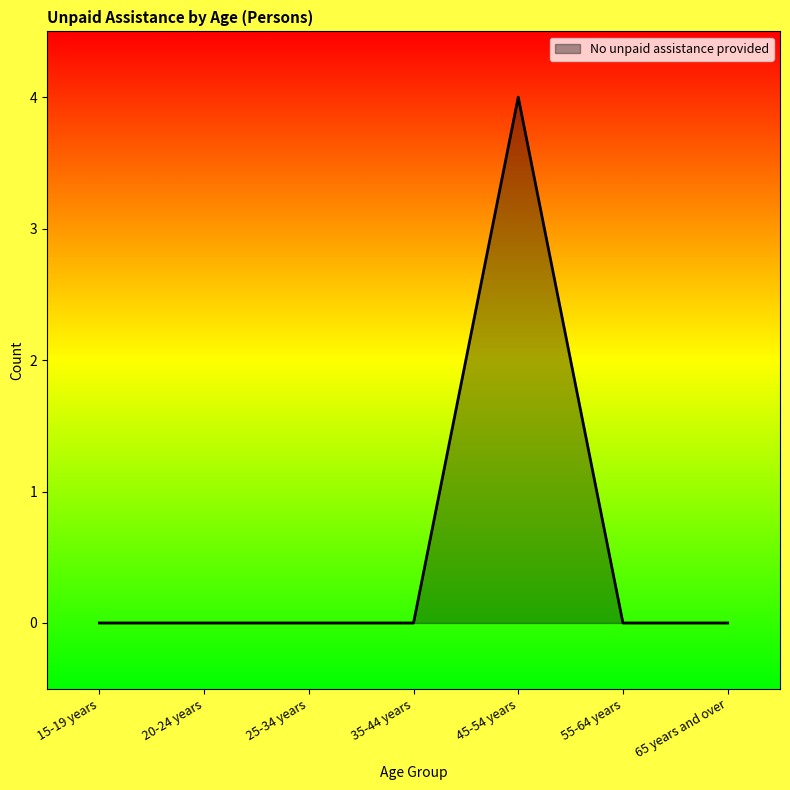

True or false: there are more than 2 points higher than both neighbors.

False